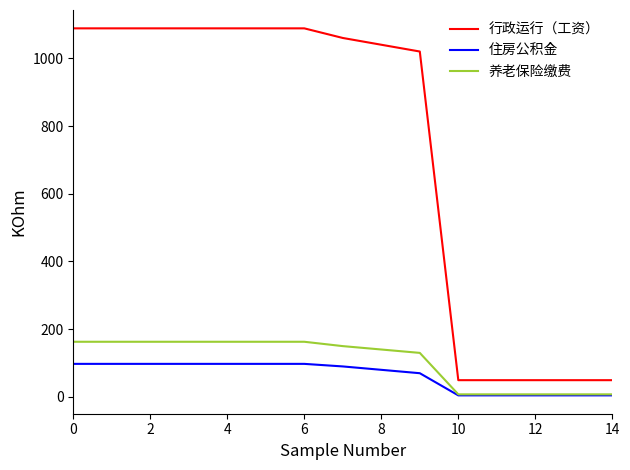

What are all the series names shown in the legend?

行政运行（工资）, 住房公积金, 养老保险缴费